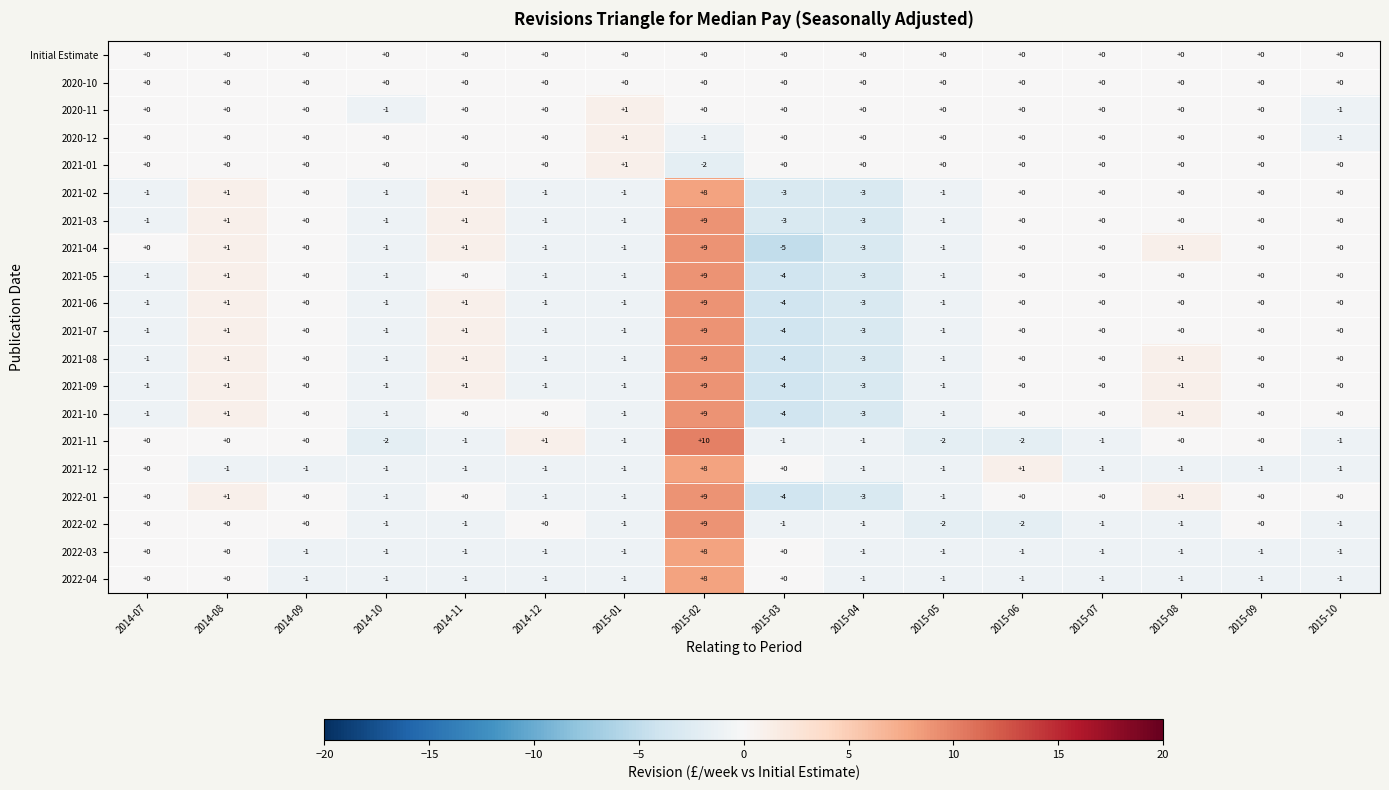

At which label does 2021-09 first exceed 0?

2014-08